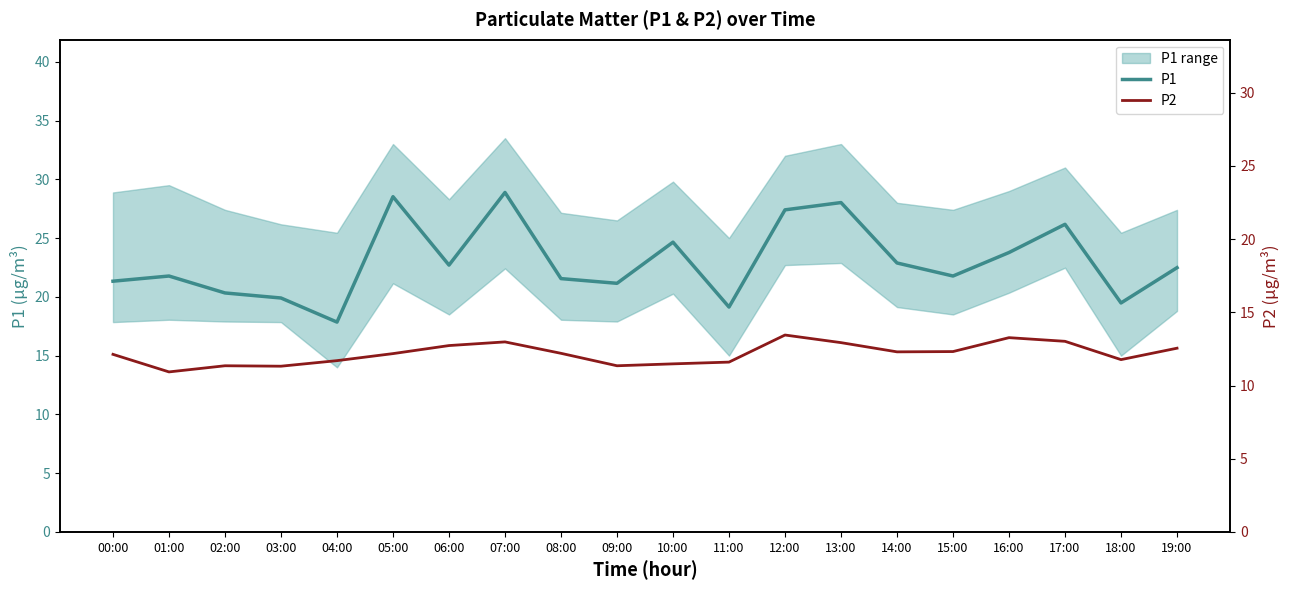

True or false: P2 has a value of 15.8 at 09:00.

False